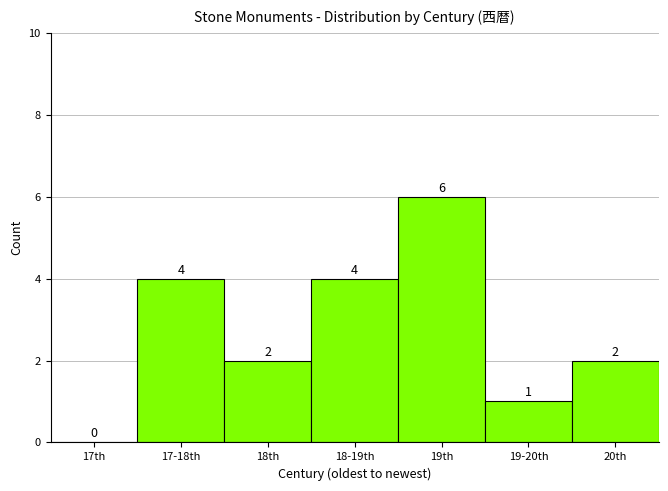

Reading left to right, what are all the values shown in this chart?

17th=0	17-18th=4	18th=2	18-19th=4	19th=6	19-20th=1	20th=2